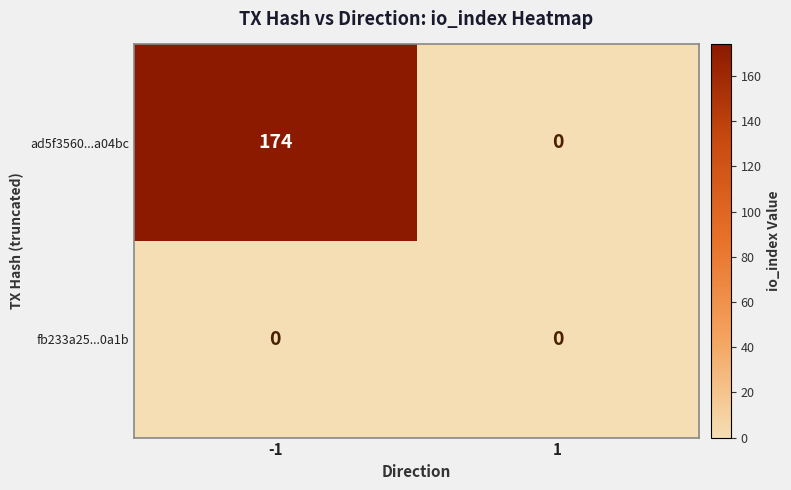

At -1, list the series in order from smallest to largest.

fb233a25...0a1b, ad5f3560...a04bc